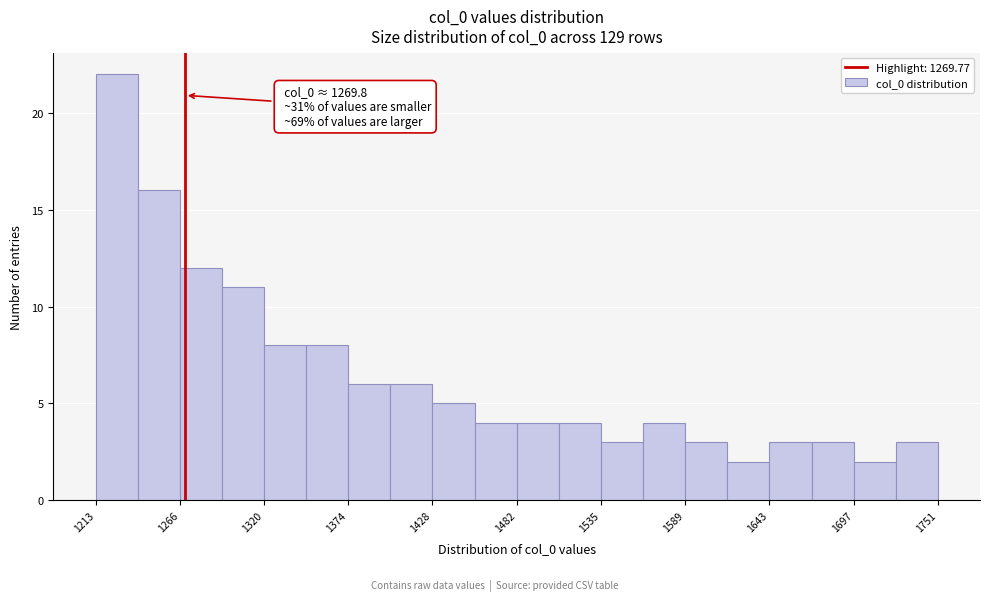

Read against the x-axis, roughly where is the centre of the tallest bar?

1230